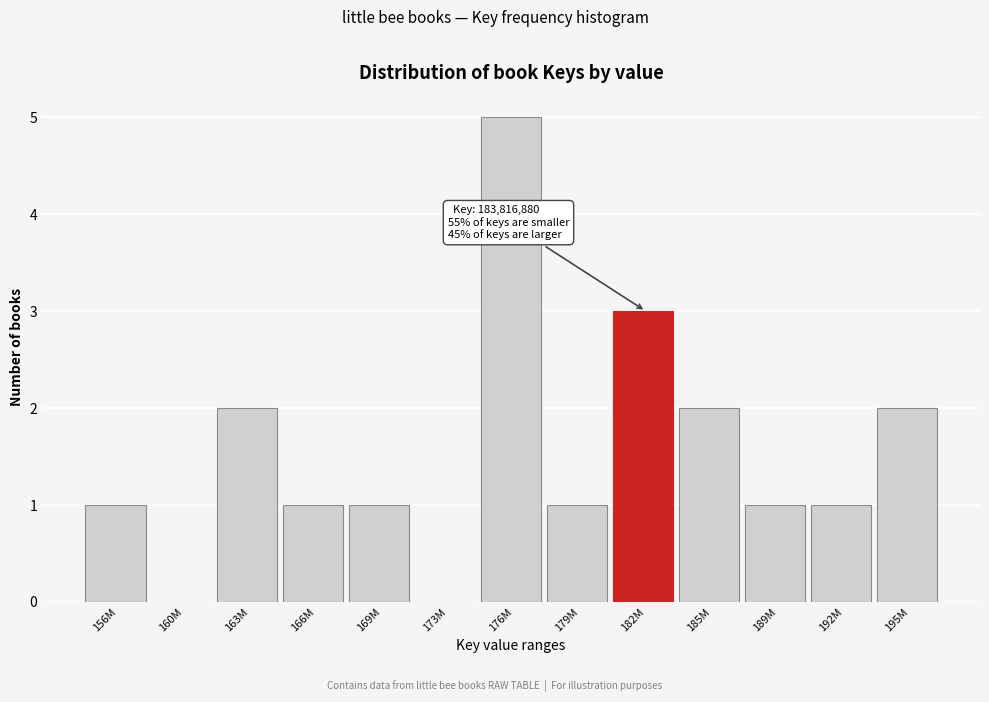

Reading left to right, what are all the values shown in this chart?

156M=1	160M=0	163M=2	166M=1	169M=1	173M=0	176M=5	179M=1	182M=3	185M=2	189M=1	192M=1	195M=2